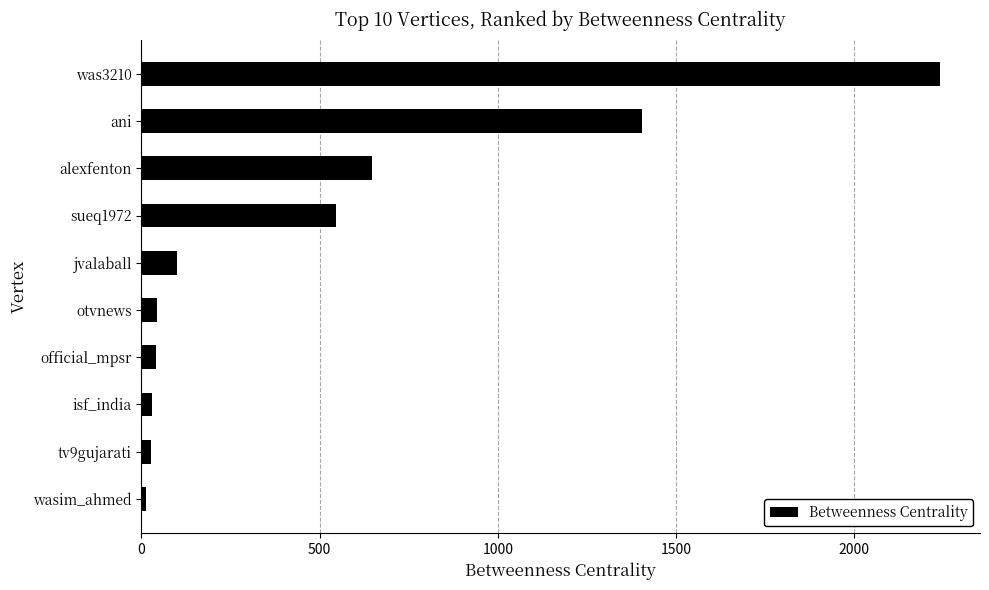

Approximately how many times larger is the value at ani compared to was3210?

0.6